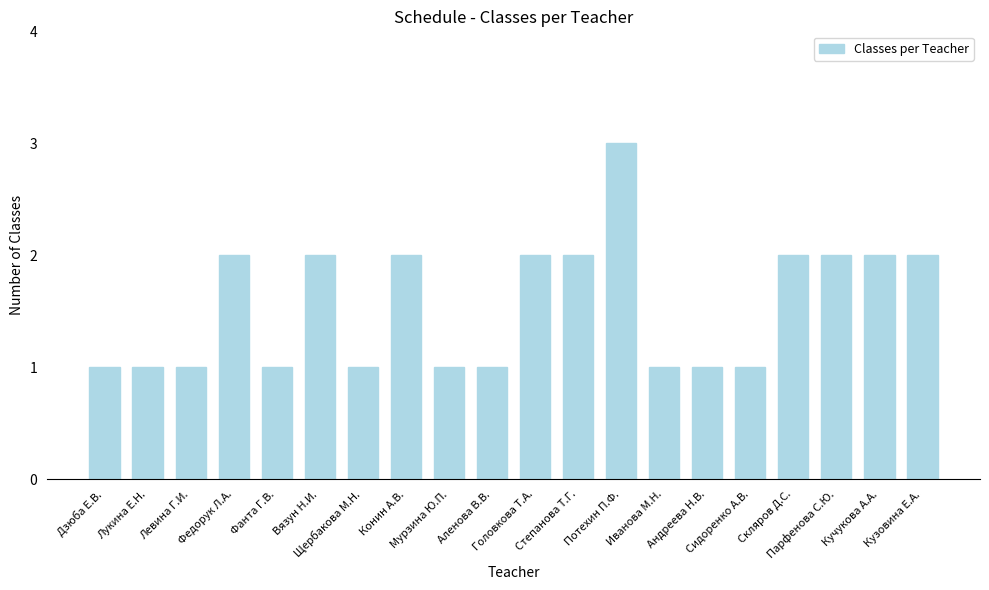

The value at Дзюба Е.В. is 0. True or false?

False